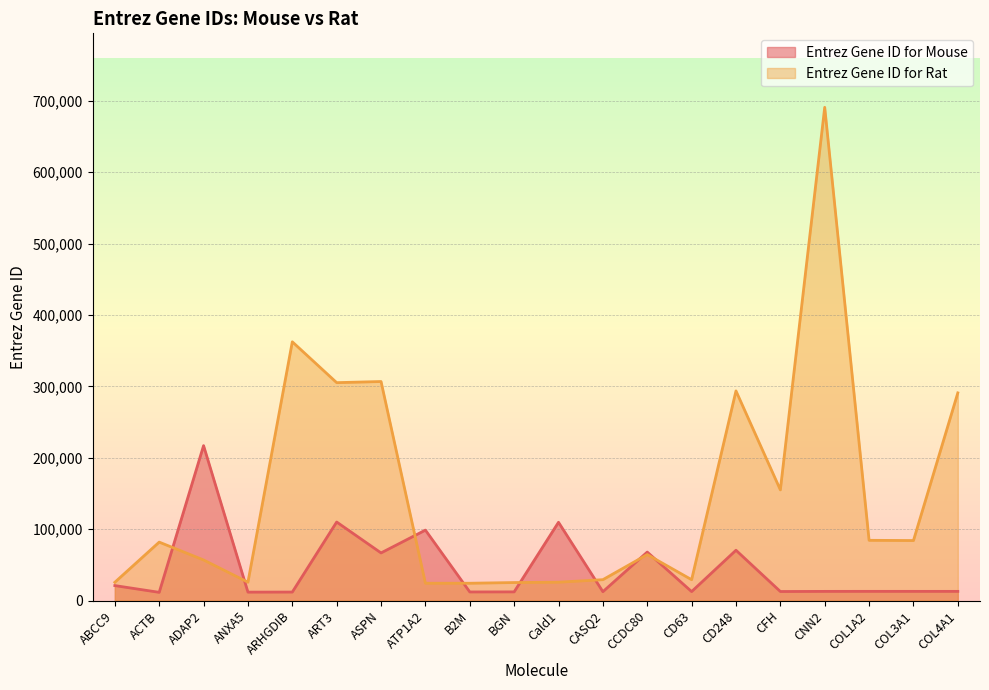

True or false: Entrez Gene ID for Mouse has more than 2 interior local peaks.

True